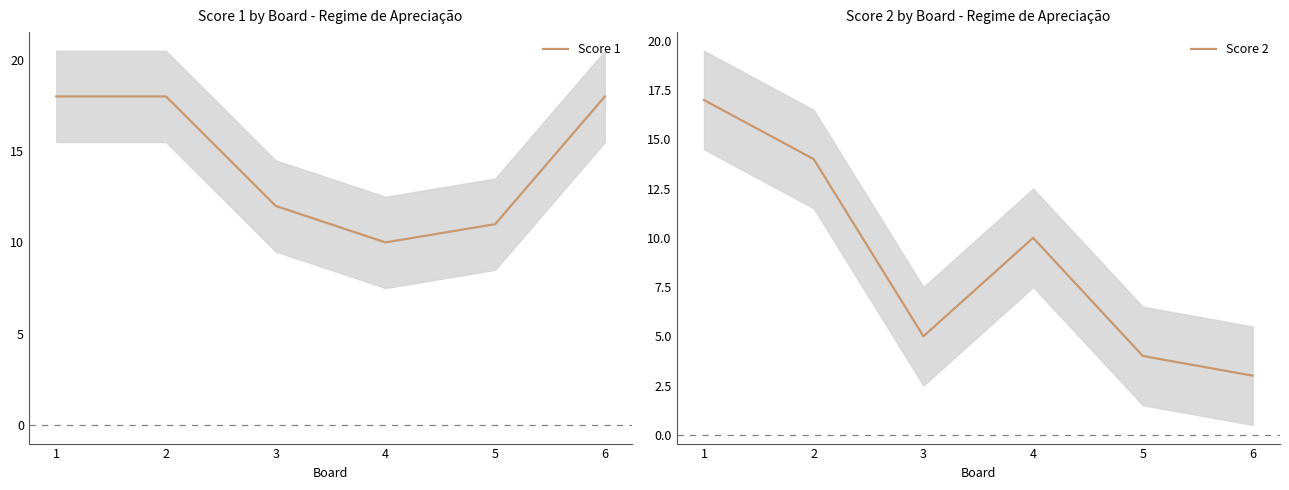

Rank the series by their average value, from highest to lowest.

Score 1, Score 2